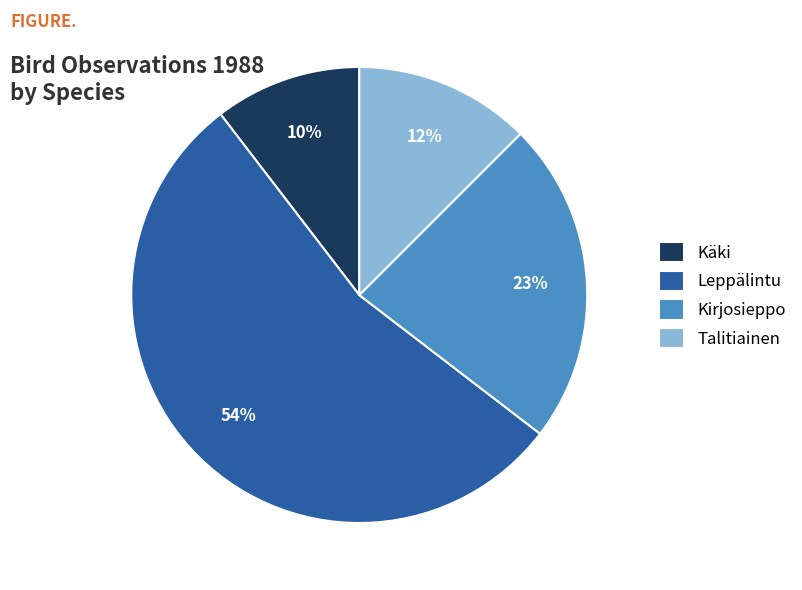

What is the largest slice in the pie chart?

Leppälintu